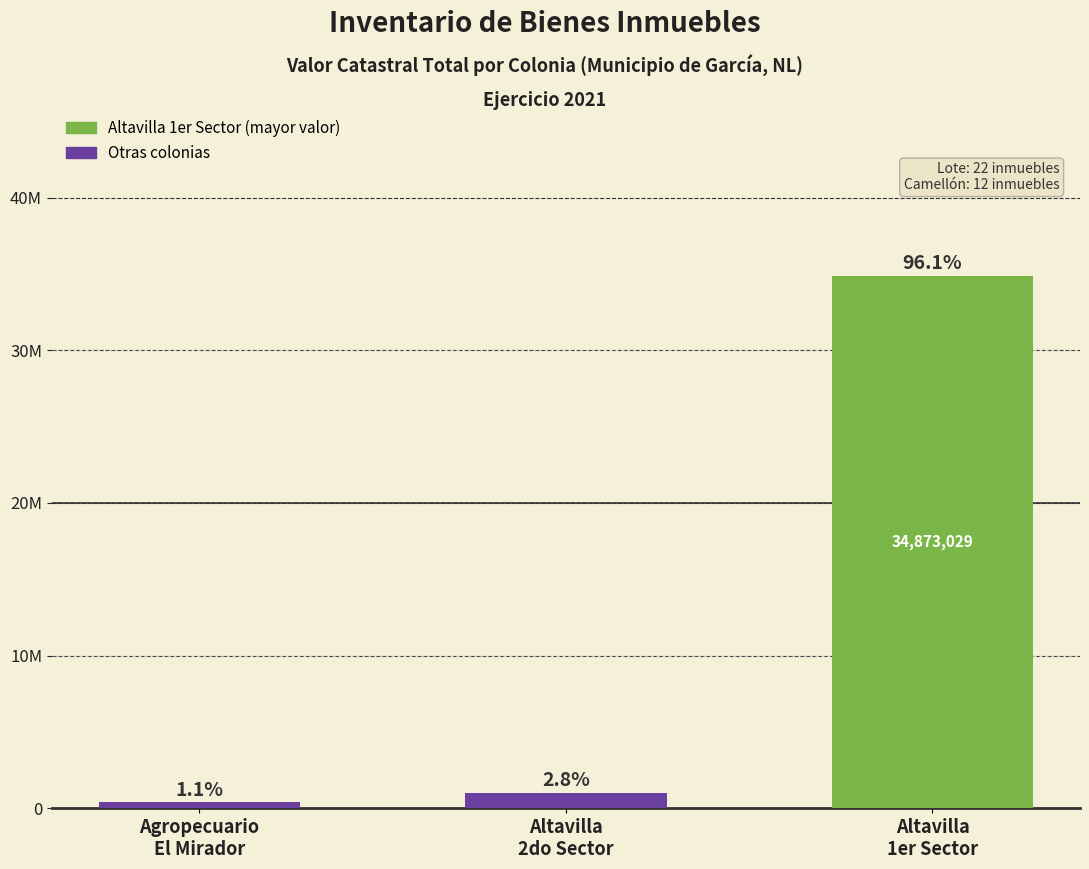

Rank the categories by value from lowest to highest.

Agropecuario
El Mirador, Altavilla
2do Sector, Altavilla
1er Sector